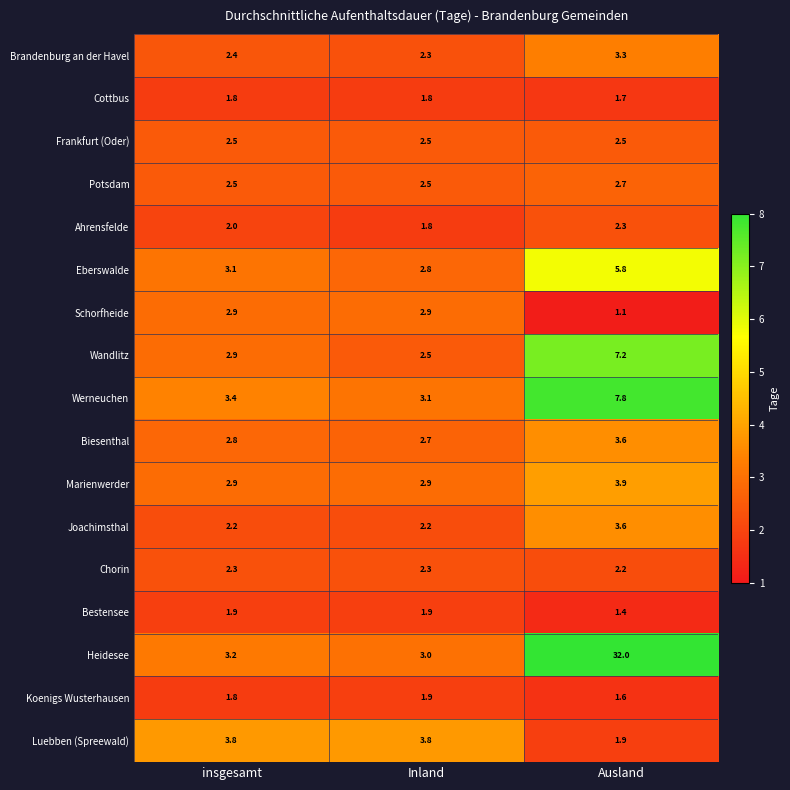

What is the average value of the Marienwerder series?

3.2